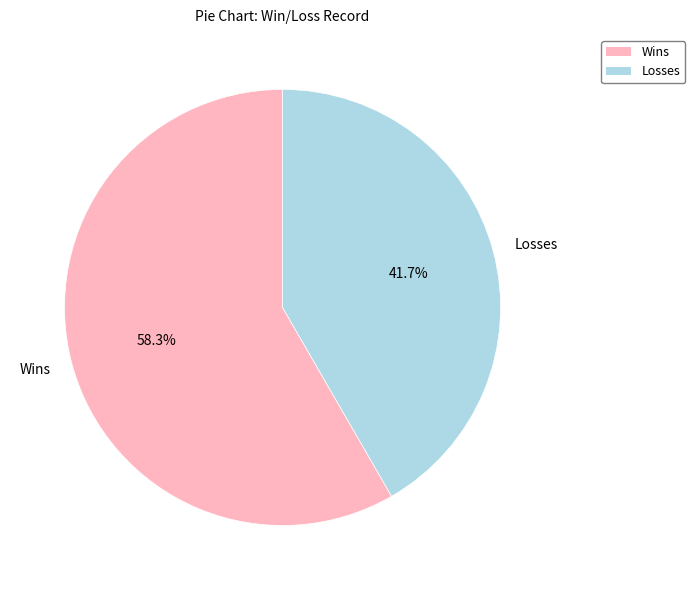

Do Wins and Losses together represent more than half of the pie?

Yes